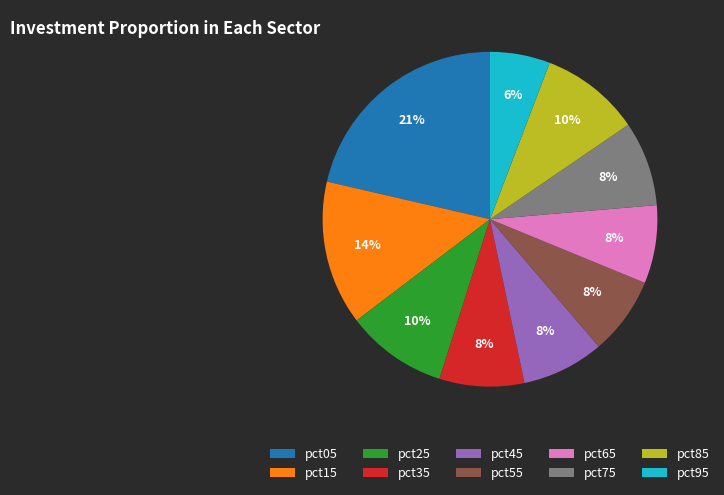

Approximately how many times larger is the value at pct55 compared to pct05?

0.4